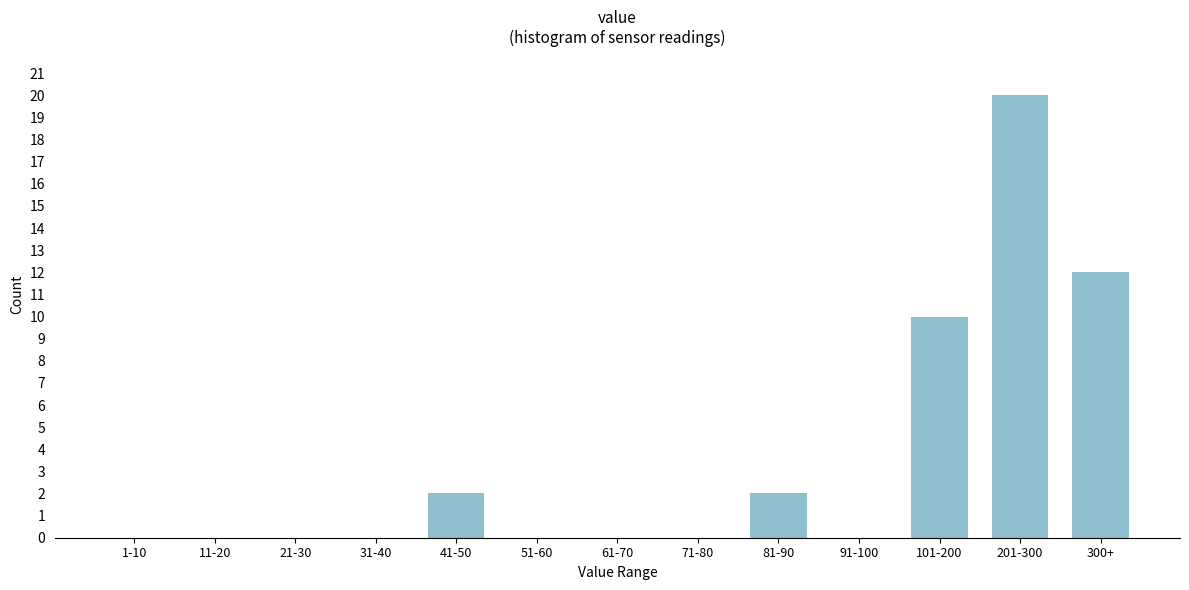

Reading left to right, extract all data points from this chart.

1-10=0	11-20=0	21-30=0	31-40=0	41-50=2	51-60=0	61-70=0	71-80=0	81-90=2	91-100=0	101-200=10	201-300=20	300+=12